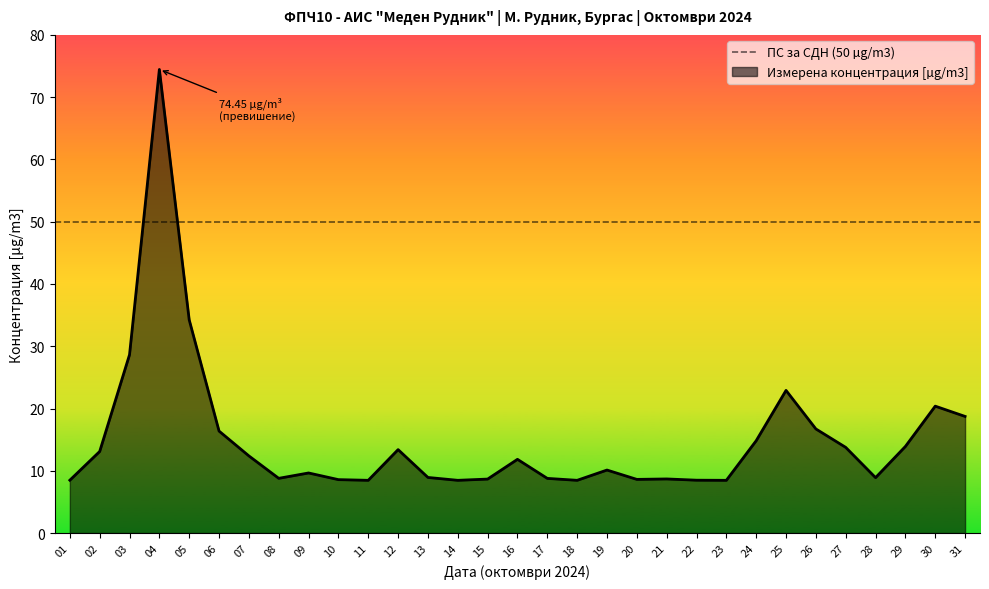

What is the sum of all values?

466.3